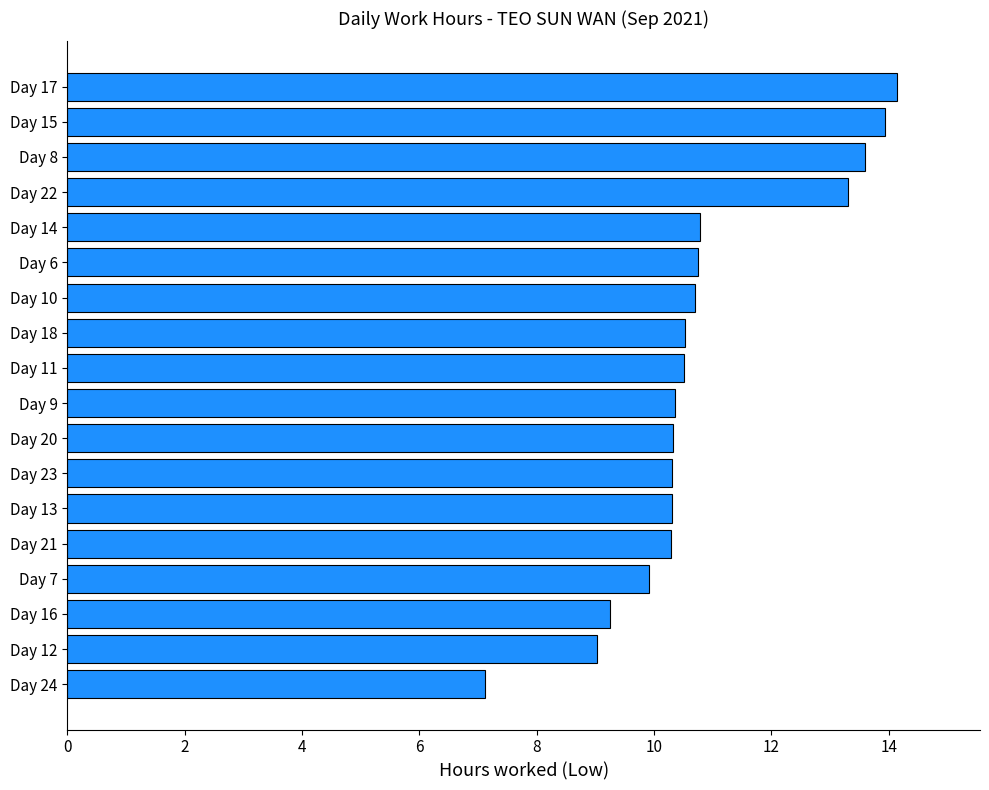

Are the bars grouped side by side (vs. stacked)?

No